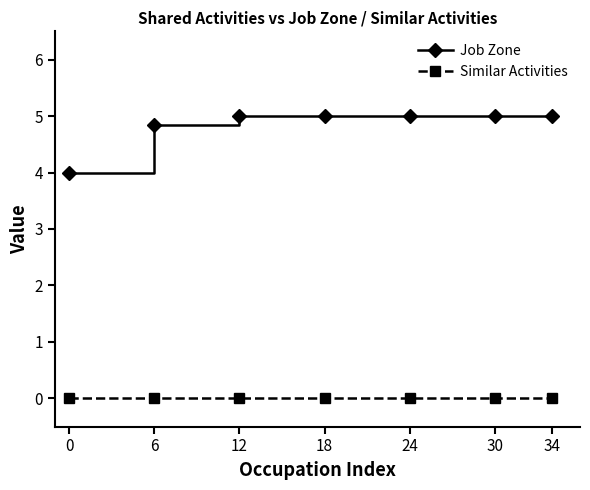

True or false: Similar Activities has a value of 0.0 at 30.

True